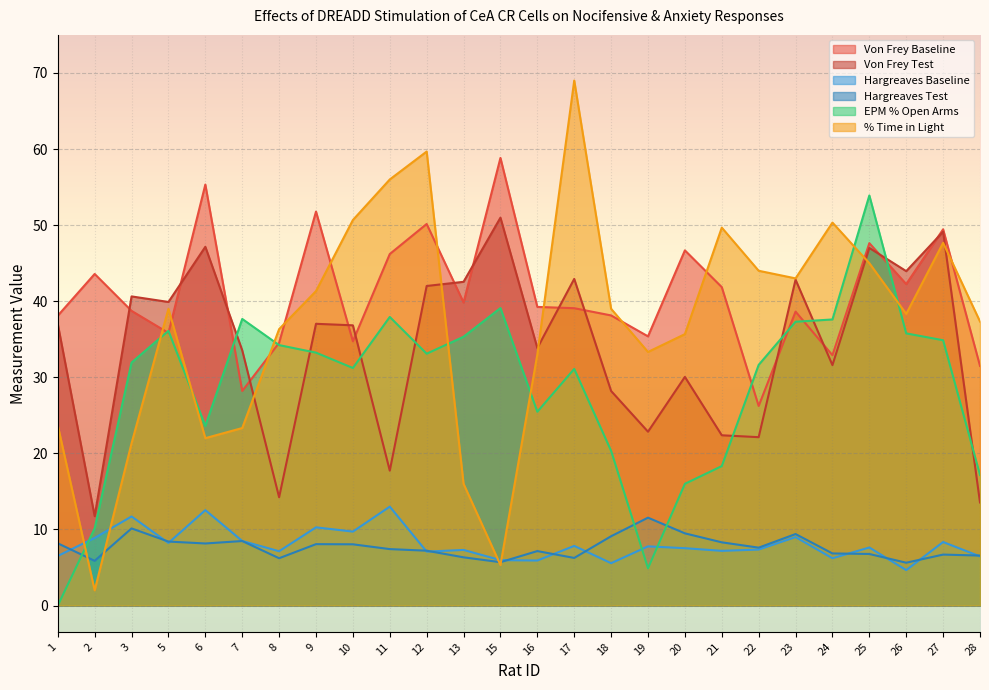

Which series has the widest spread of values?

% Time in Light